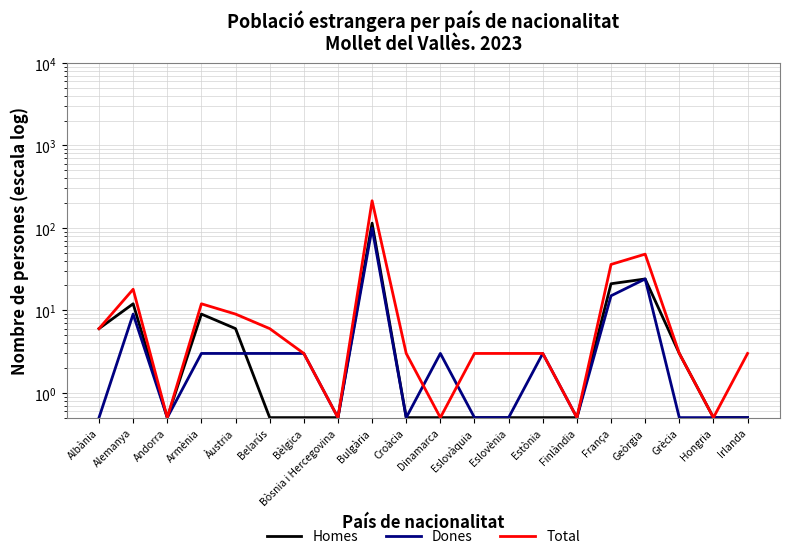

What is the maximum value for Dones?

99.0